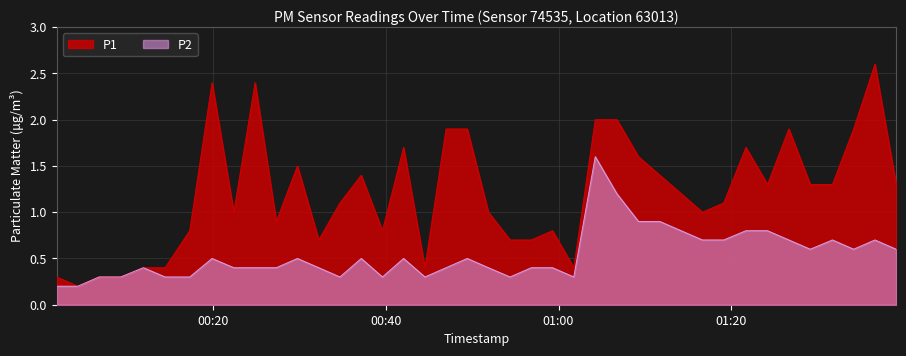

Rank the categories by P2 value from highest to lowest.

2023-01-26T01:04:15, 2023-01-26T01:06:45, 2023-01-26T01:09:15, 2023-01-26T01:11:43, 2023-01-26T01:14:11, 2023-01-26T01:21:41, 2023-01-26T01:24:11, 2023-01-26T01:16:39, 2023-01-26T01:36:37, 2023-01-26T01:19:07, 2023-01-26T01:26:39, 2023-01-26T01:31:42, 2023-01-26T01:29:08, 2023-01-26T01:39:04, 2023-01-26T01:34:09, 2023-01-26T00:19:54, 2023-01-26T00:29:47, 2023-01-26T00:37:10, 2023-01-26T00:42:04, 2023-01-26T00:49:26, 2023-01-26T00:27:20, 2023-01-26T00:51:53, 2023-01-26T00:11:57, 2023-01-26T00:22:25, 2023-01-26T00:24:53, 2023-01-26T00:32:15, 2023-01-26T00:46:59, 2023-01-26T00:56:51, 2023-01-26T00:59:18, 2023-01-26T00:14:28, 2023-01-26T00:39:37, 2023-01-26T00:06:50, 2023-01-26T00:09:20, 2023-01-26T00:17:19, 2023-01-26T00:34:42, 2023-01-26T00:44:32, 2023-01-26T00:54:23, 2023-01-26T01:01:46, 2023-01-26T00:01:55, 2023-01-26T00:04:22